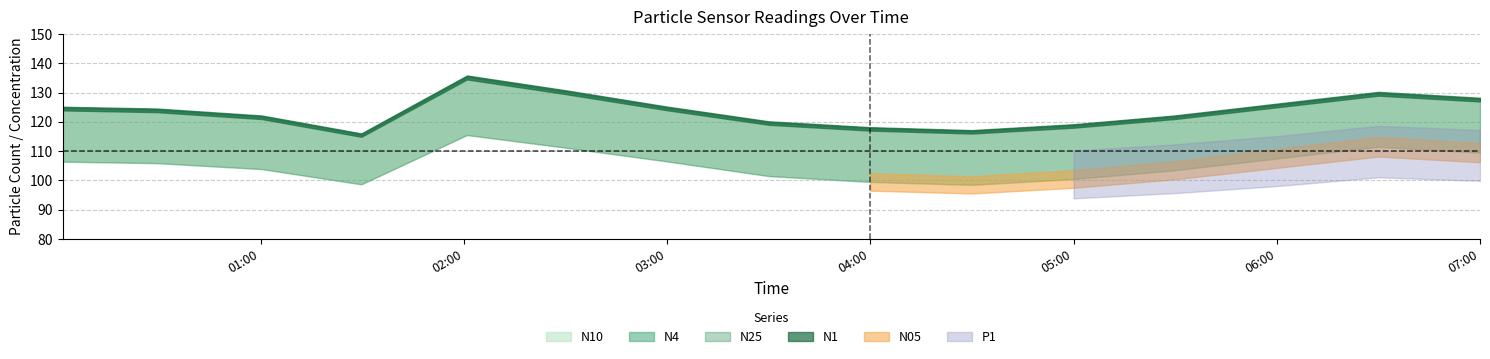

What are all the series names shown in the legend?

N10, N4, N25, N1, N05, P1